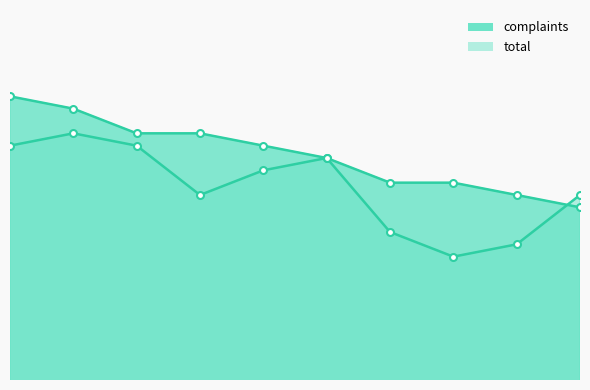

The value of complaints at 6 is 88. True or false?

True